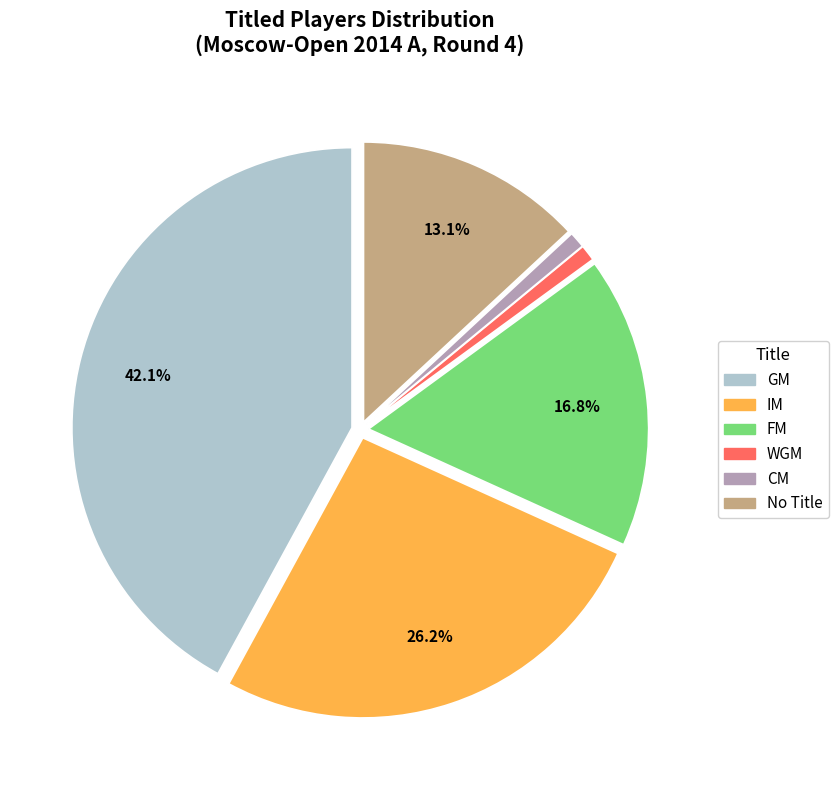

Does any single category account for the majority?

No